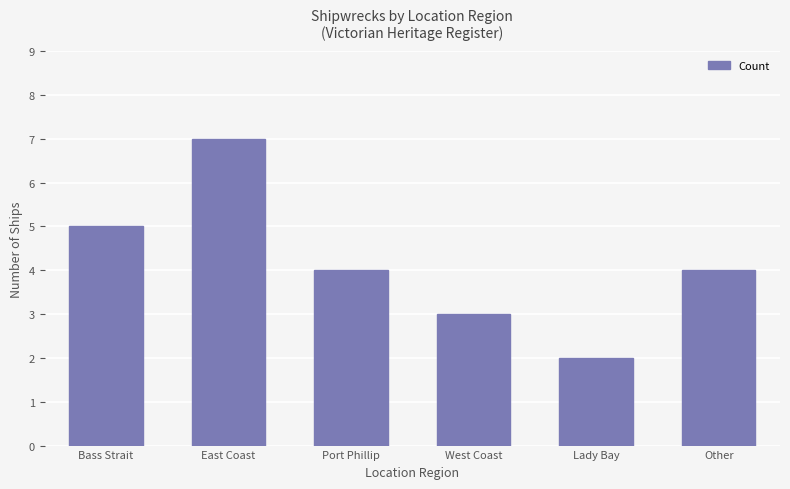

What is the sum of the values at Port Phillip and Other?

8